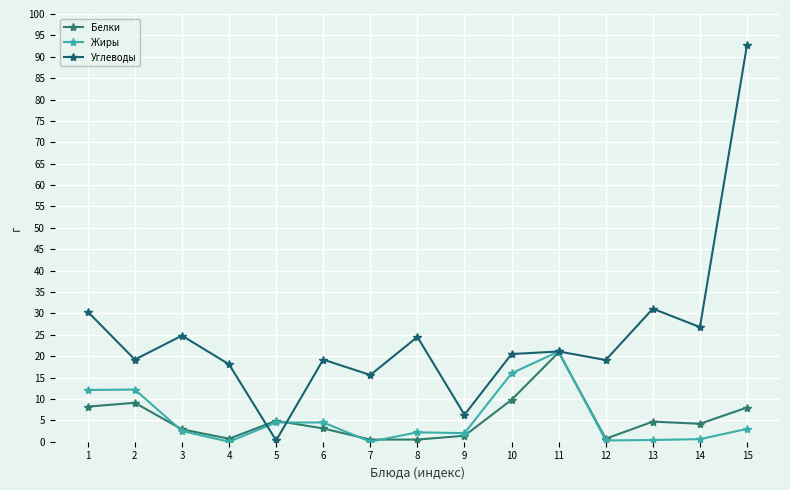

What is the sum of the Углеводы values at 13 and 12?

50.2